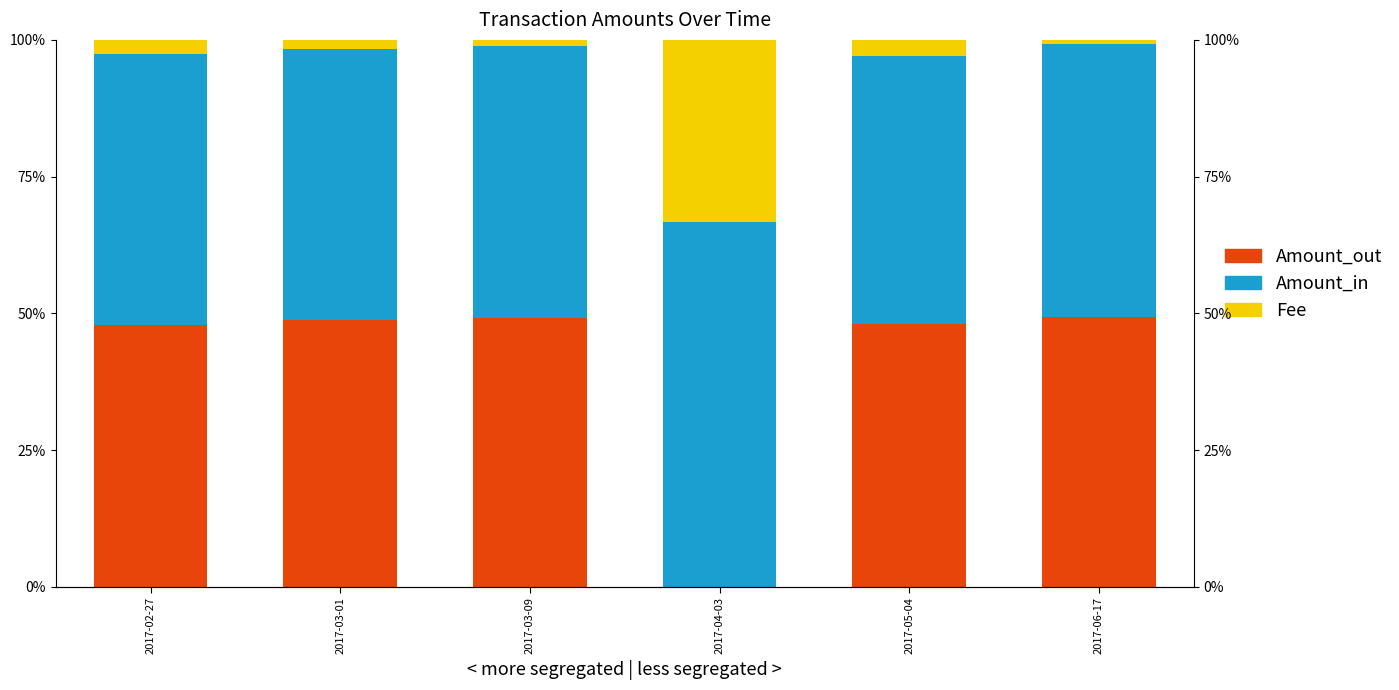

What is the value of the Amount_in bar at the 1st from the left?

49.5